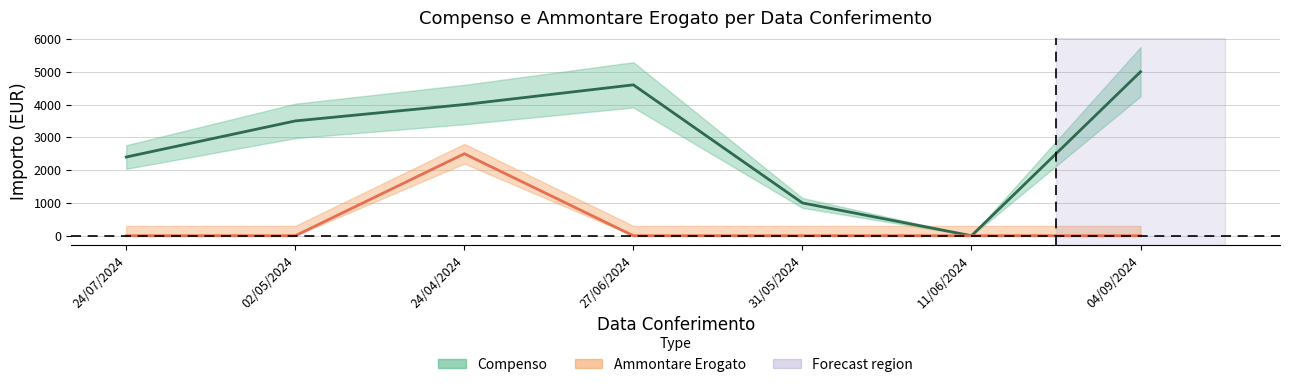

What is the maximum value shown in the chart?

4999